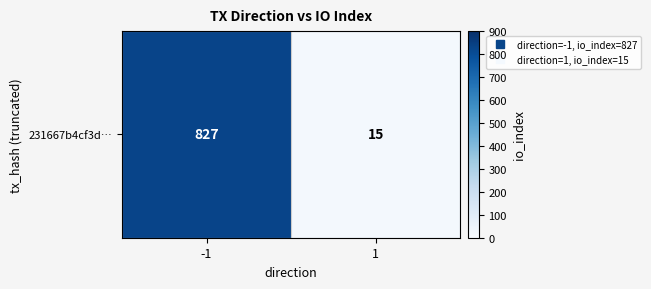

Reading left to right, transcribe all the data shown in this chart.

-1=827	1=15